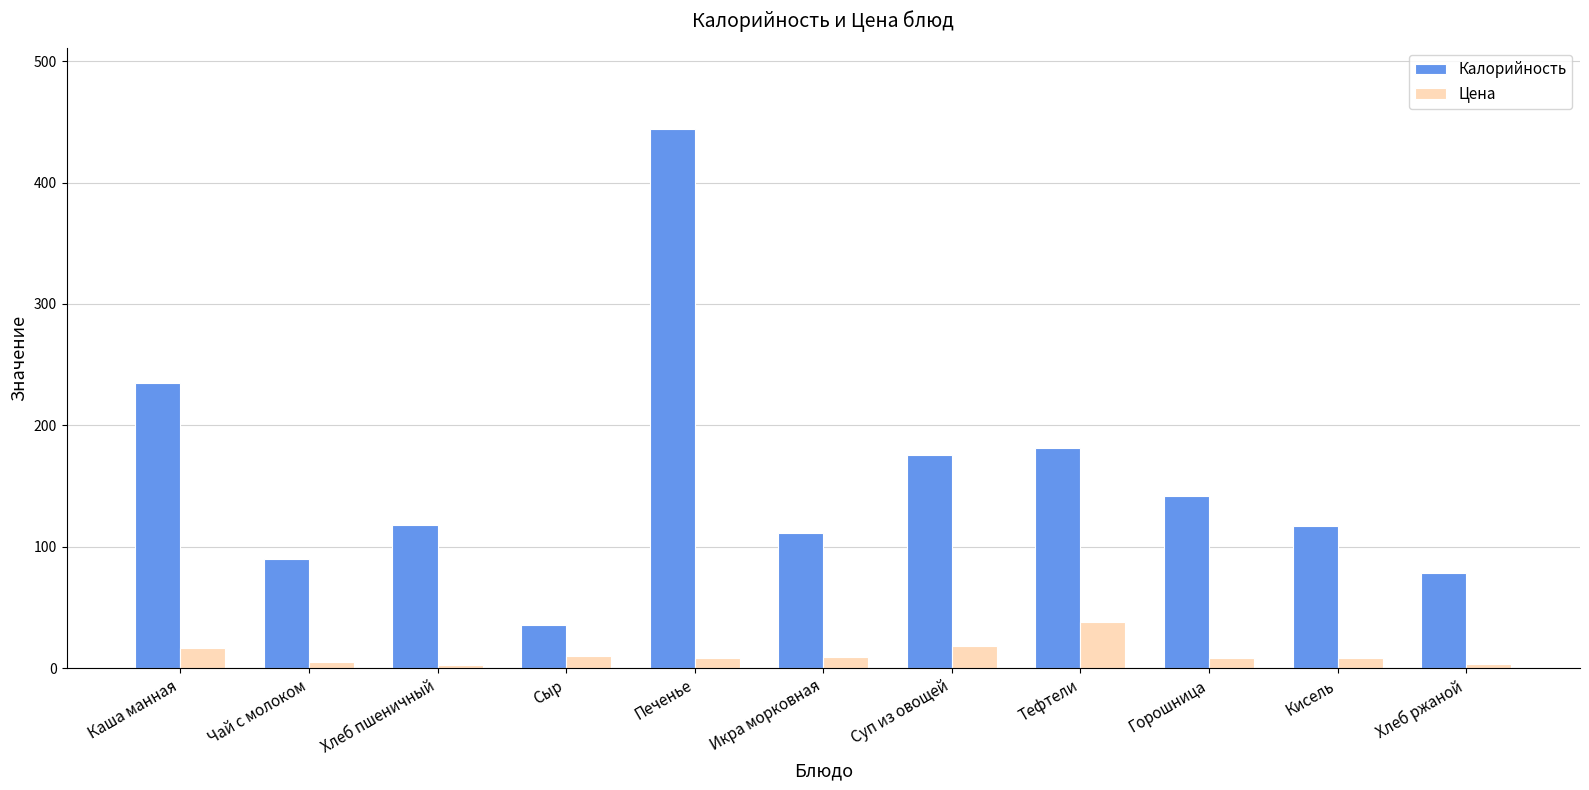

What is the value of the Цена bar at the 3rd from the left?

2.8